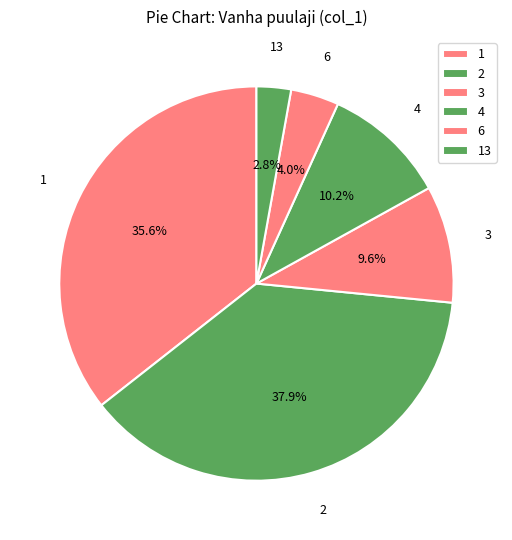

How many slices are in this pie chart?

6